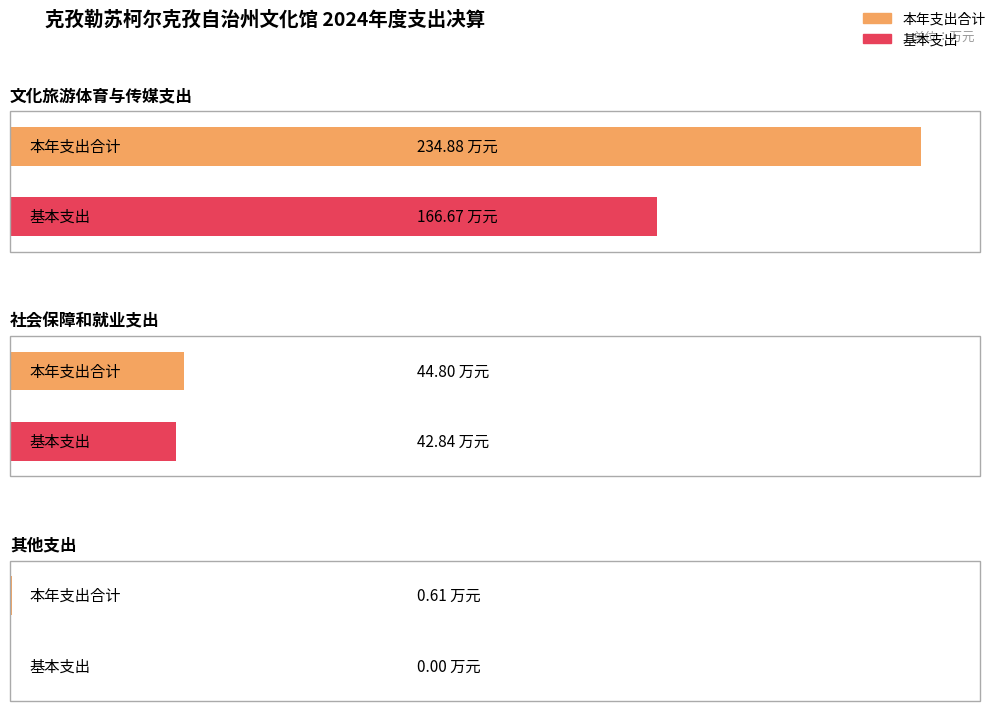

At which label is 基本支出 closest to 83?

社会保障和就业支出